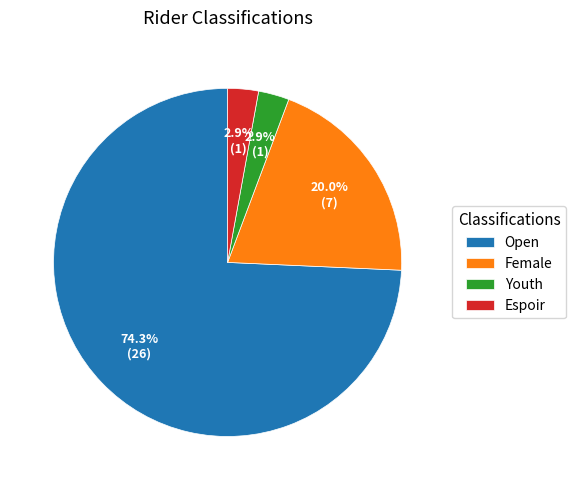

Combined, what portion of the pie is Female and Espoir?

22.9%